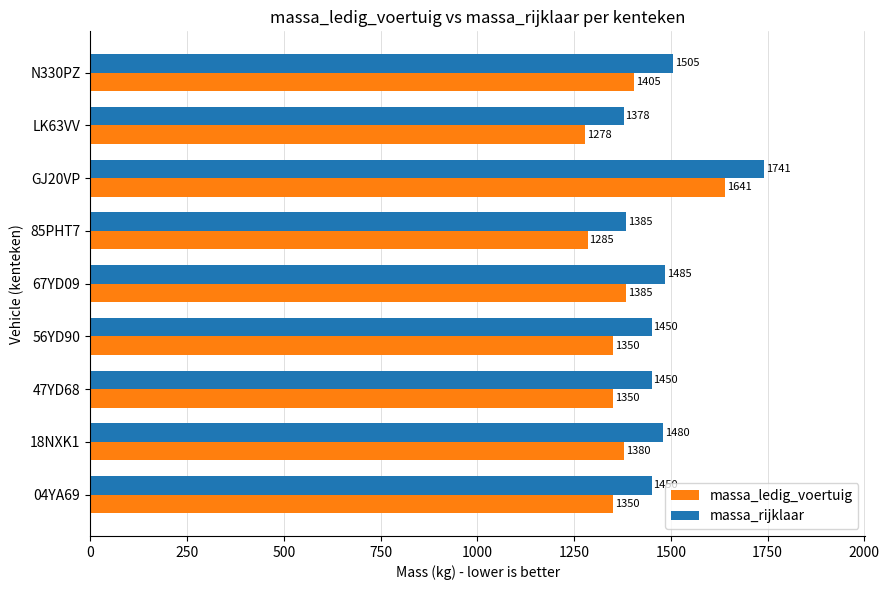

At N330PZ, list the series in order from largest to smallest.

massa_rijklaar, massa_ledig_voertuig